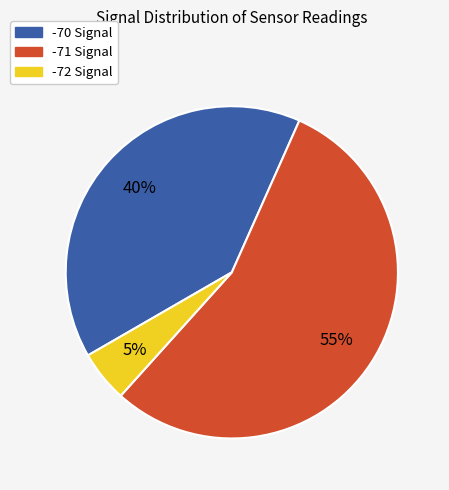

Is there a majority slice in this chart?

Yes